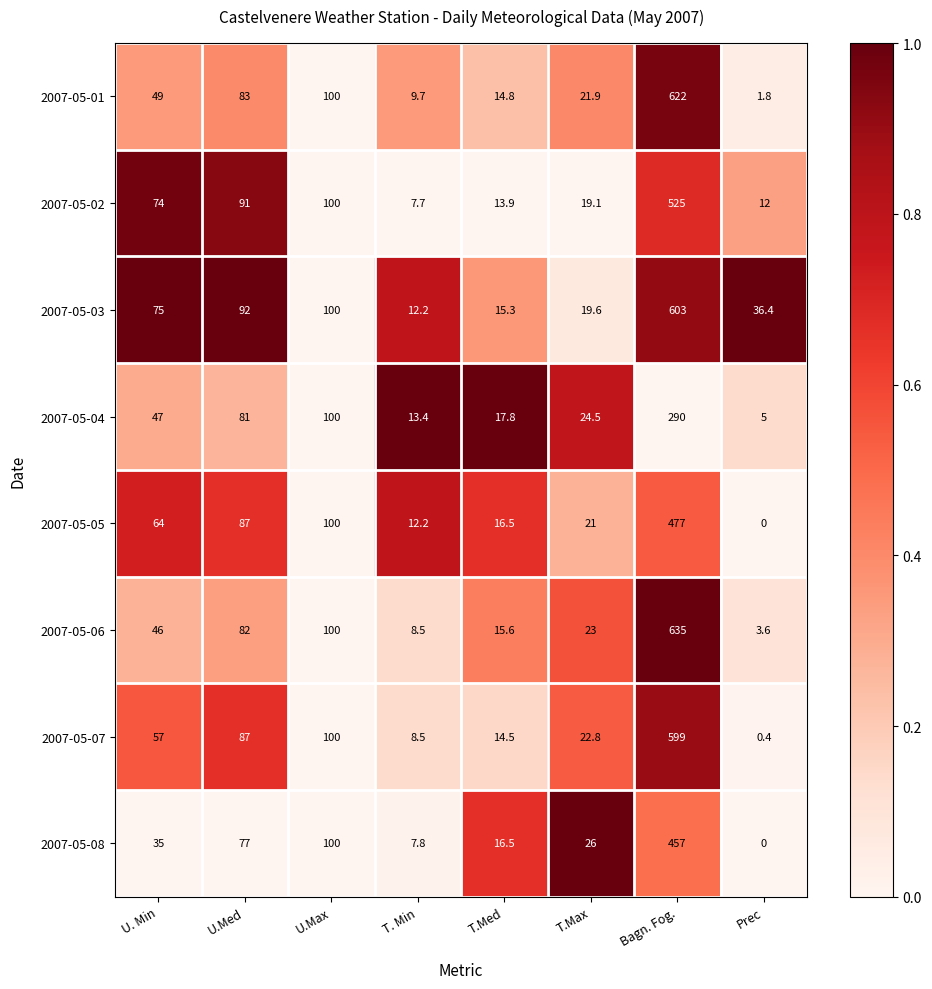

Which series has the largest total across all categories?

2007-05-03